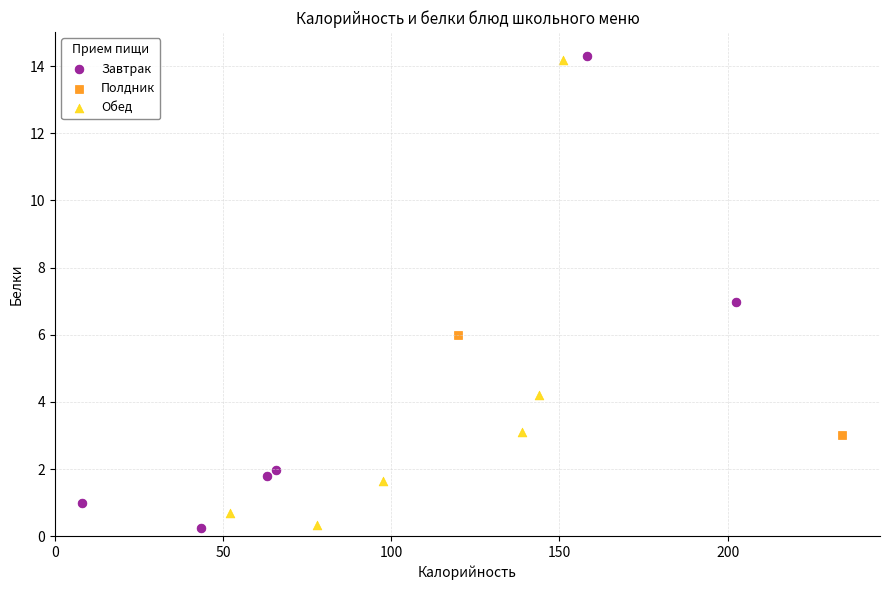

What are all the series names shown in the legend?

Завтрак, Полдник, Обед